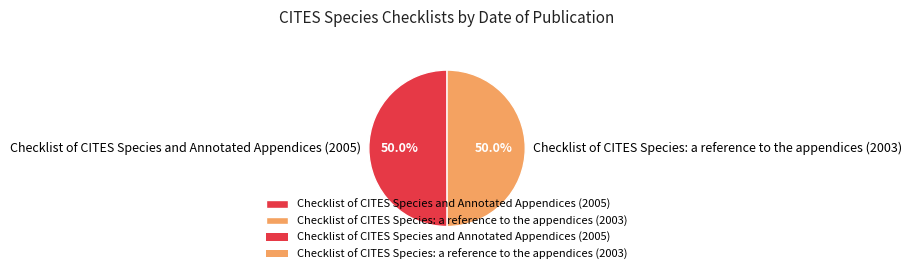

What percentage do Checklist of CITES Species and Annotated Appendices (2005) and Checklist of CITES Species: a reference to the appendices (2003) together represent?

100.0%